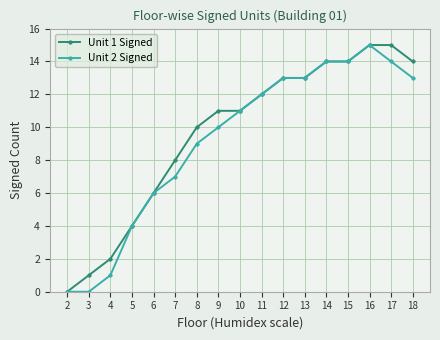

The value of Unit 1 Signed at 3 is 1. True or false?

True